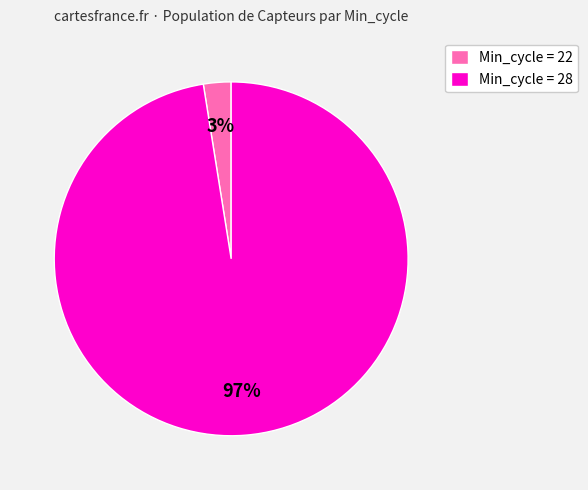

Is there any slice that represents more than half of the pie?

Yes